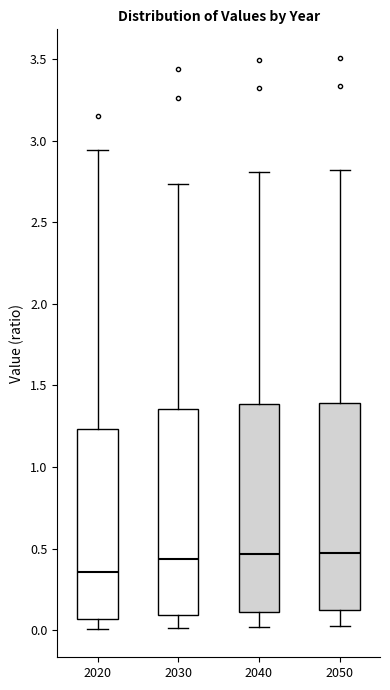

Reading left to right, transcribe this box plot: for each box, give where its median line is, the range the box spans, and where its two whiskers end, as read against the y-axis. The values are not printed on the chart, so give them approximately, as read against the axis.

2020: median 0.35, box 0.05 to 1.25, whiskers 0.00 to 2.95
2030: median 0.45, box 0.10 to 1.35, whiskers 0.00 to 2.75
2040: median 0.45, box 0.10 to 1.40, whiskers 0.00 to 2.80
2050: median 0.45, box 0.10 to 1.40, whiskers 0.05 to 2.80